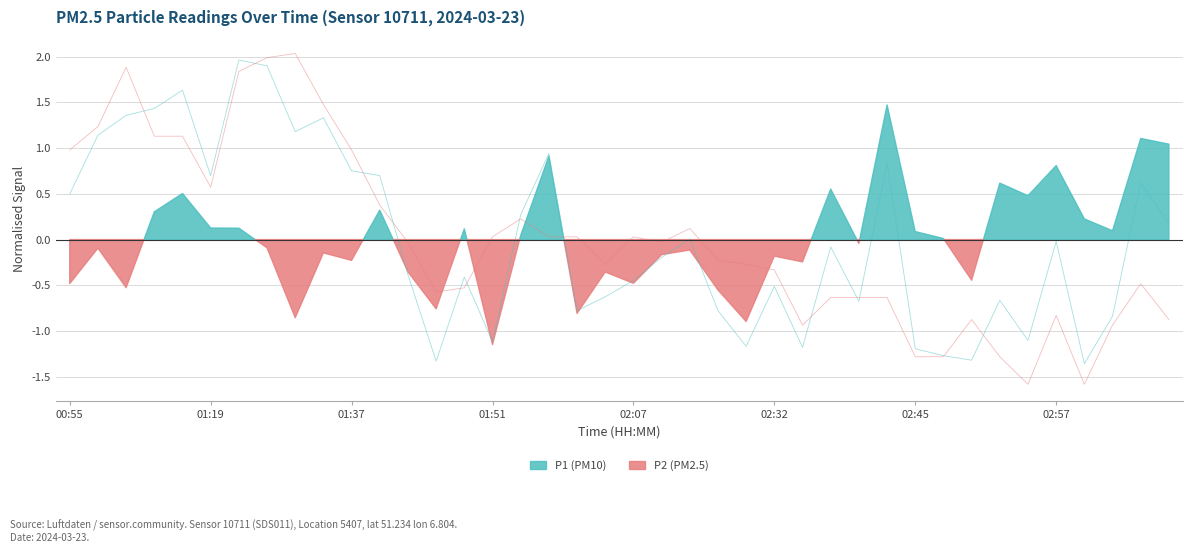

What is the minimum value shown in the chart?

-1.6